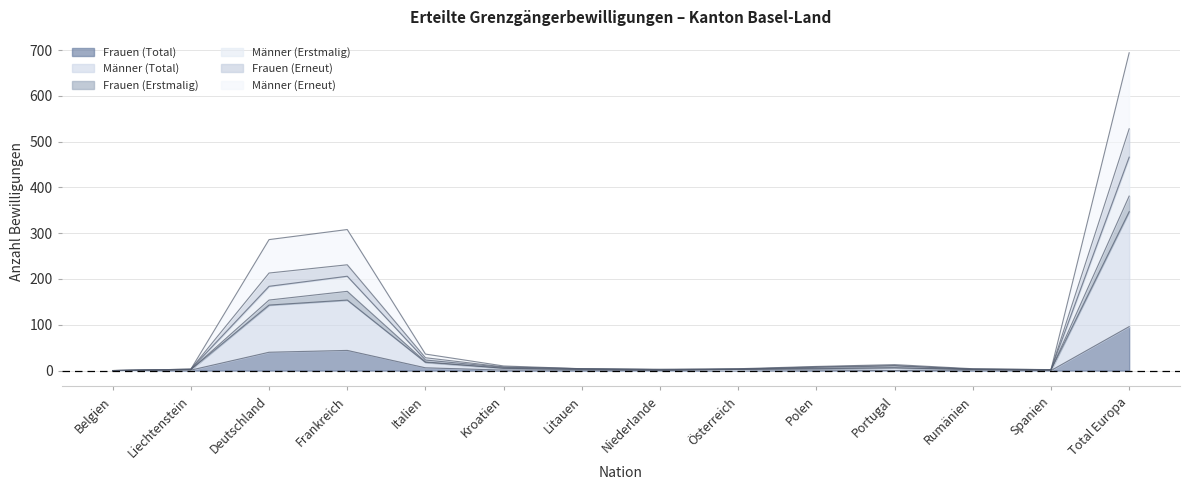

True or false: Männer (Erstmalig) and Frauen (Total) cross at least once.

False